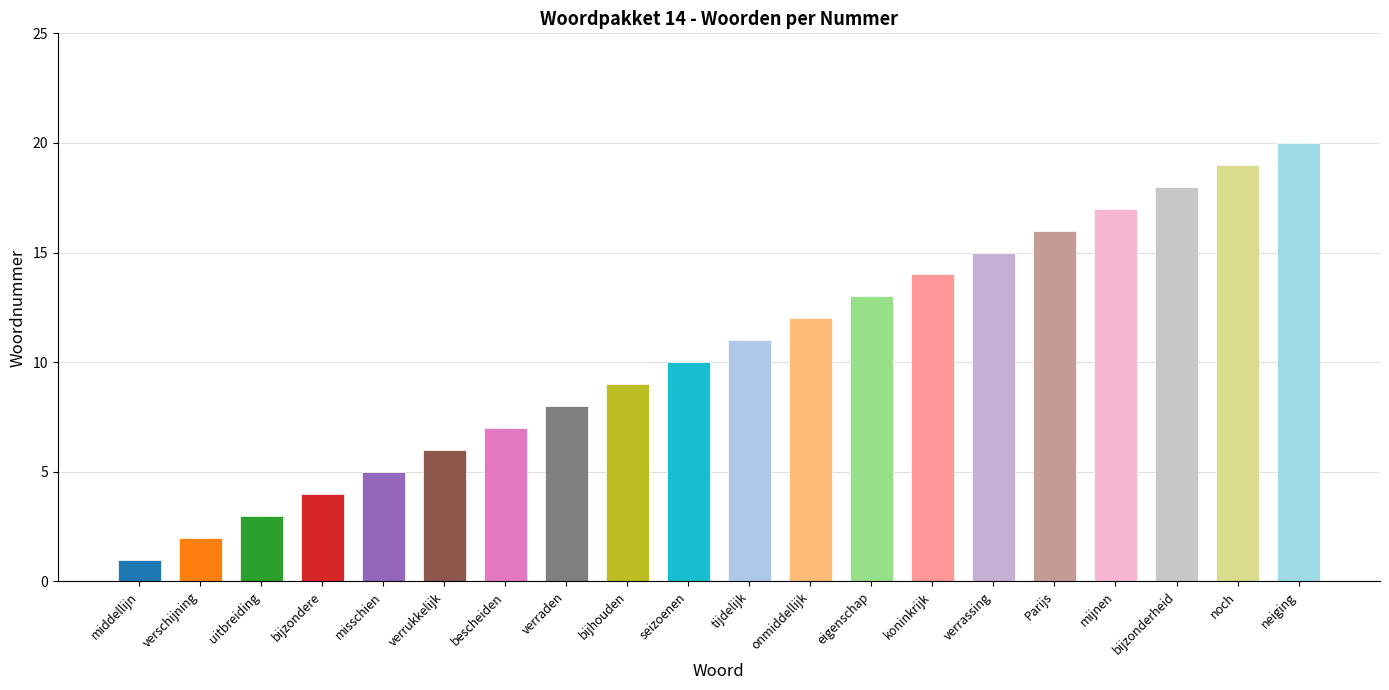

Reading right to left, list all the values displayed in this chart.

neiging=20	noch=19	bijzonderheid=18	mijnen=17	Parijs=16	verrassing=15	koninkrijk=14	eigenschap=13	onmiddellijk=12	tijdelijk=11	seizoenen=10	bijhouden=9	verraden=8	bescheiden=7	verrukkelijk=6	misschien=5	bijzondere=4	uitbreiding=3	verschijning=2	middellijn=1